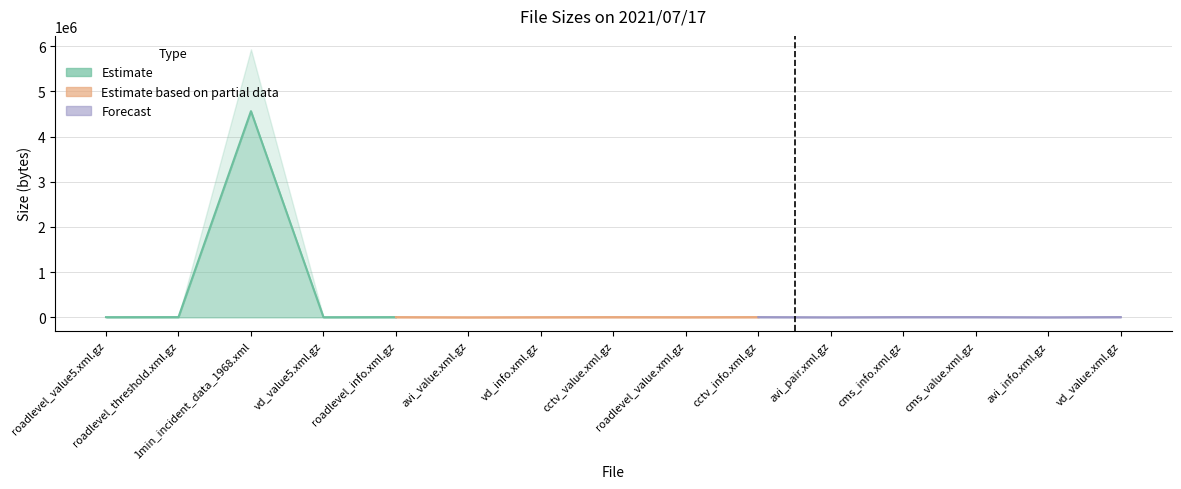

What is the sum of the values at avi_pair.xml.gz and cctv_value.xml.gz?

7002